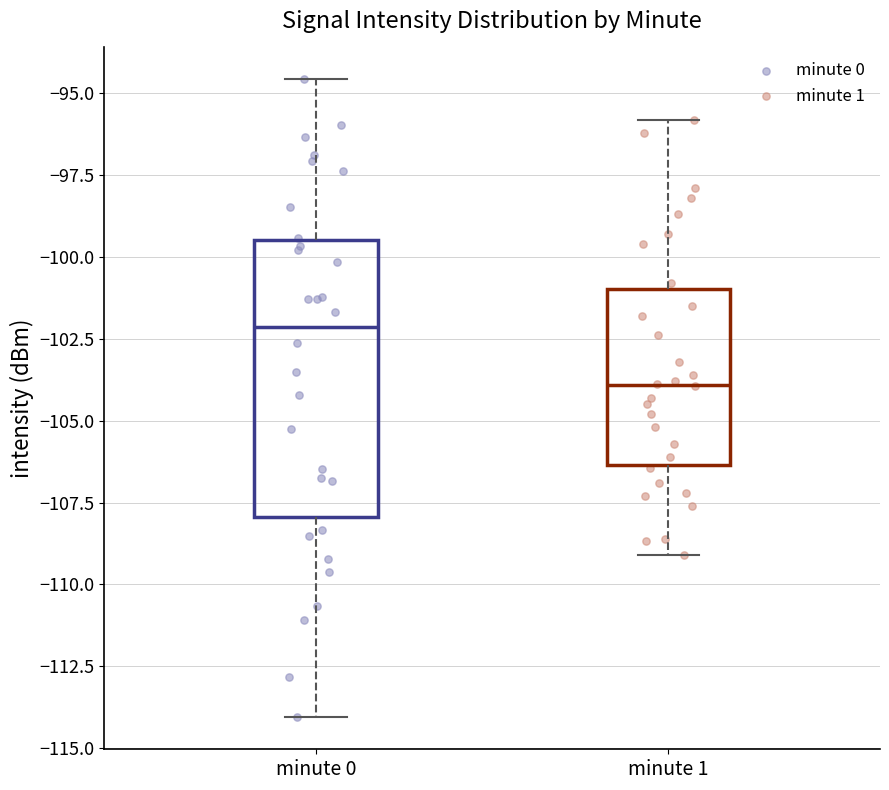

Reading left to right, transcribe this box plot: for each box, give where its median line is, the range the box spans, and where its two whiskers end, as read against the y-axis. The values are not printed on the chart, so give them approximately, as read against the axis.

minute 0: median -102.0, box -108.0 to -99.5, whiskers -114.0 to -94.5
minute 1: median -104.0, box -106.5 to -101.0, whiskers -109.0 to -96.0